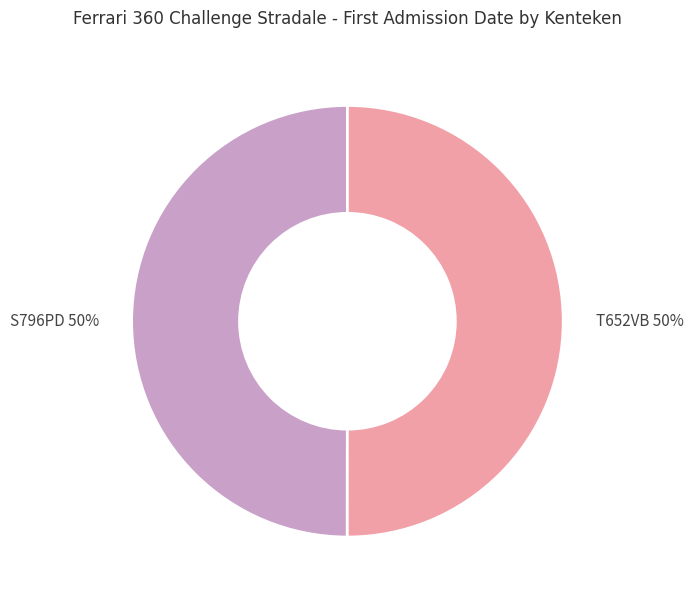

To the nearest percent, what portion does T652VB represent?

50%